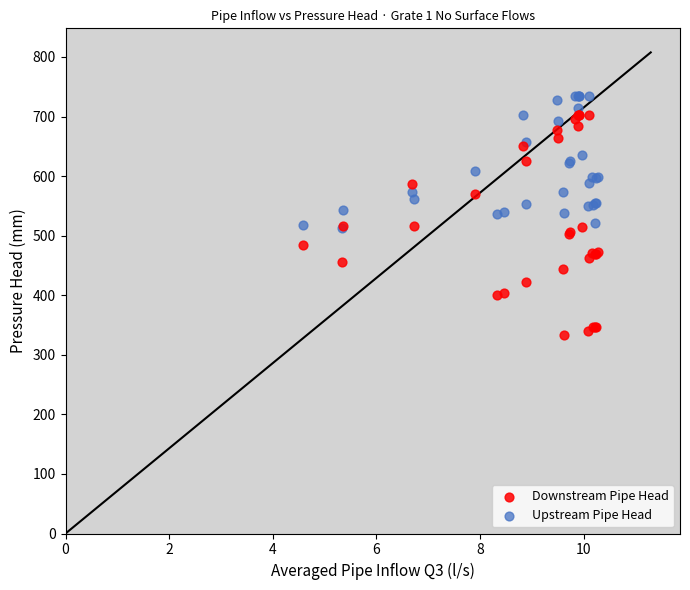

Which series has the largest Y range (max minus min)?

Downstream Pipe Head